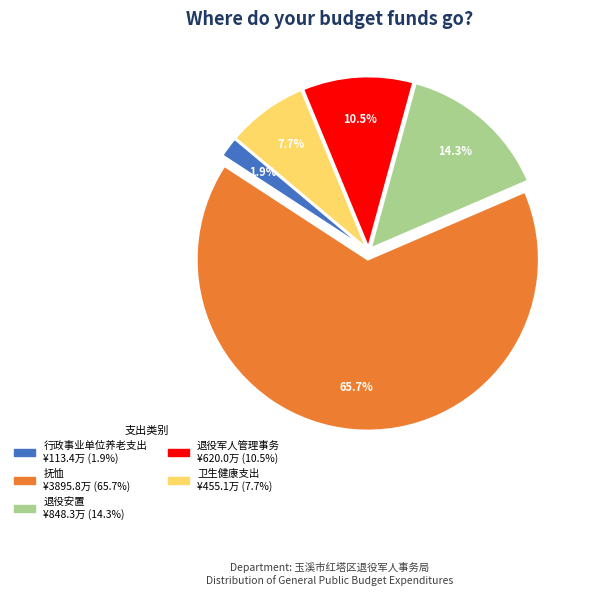

To the nearest percent, what portion does 卫生健康支出 represent?

8%